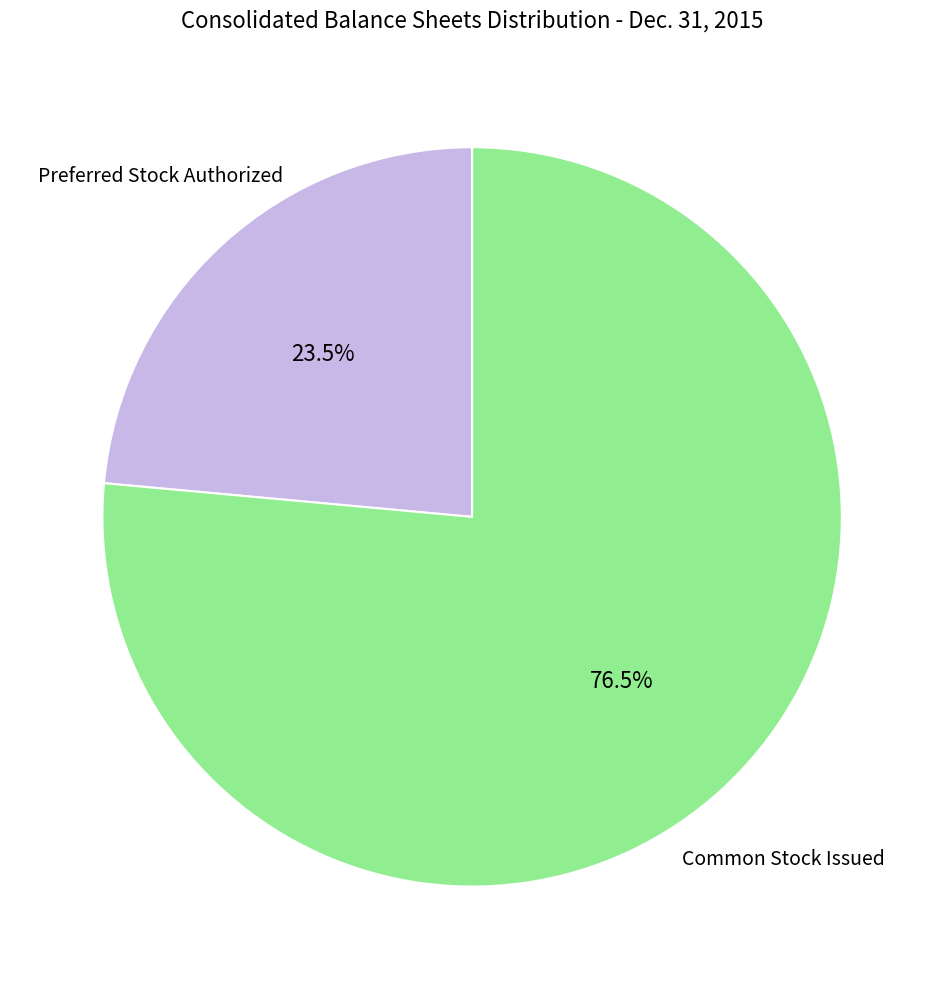

Count the number of slices in the pie.

2